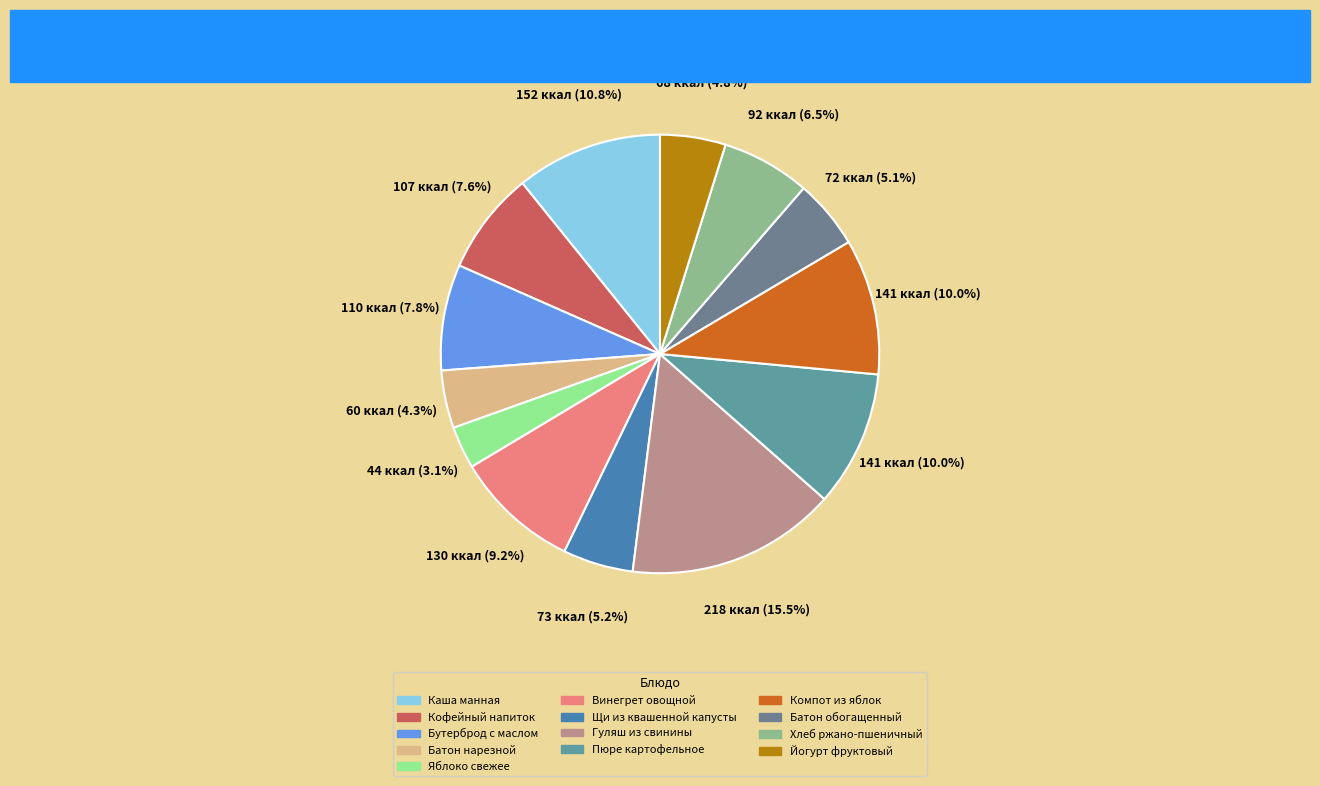

What is the smallest slice in the pie chart?

Яблоко свежее